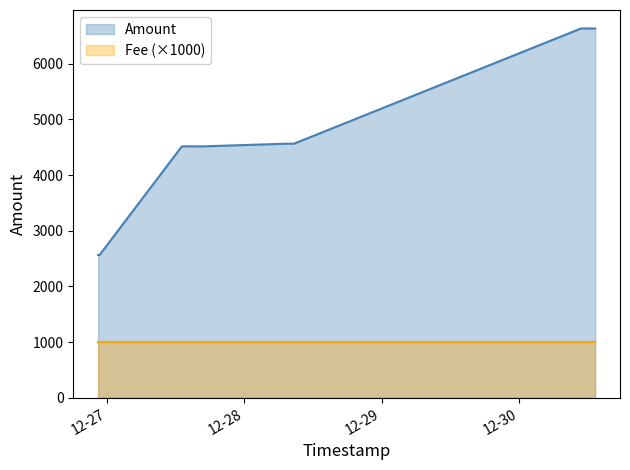

What is the minimum value shown in the chart?

1000